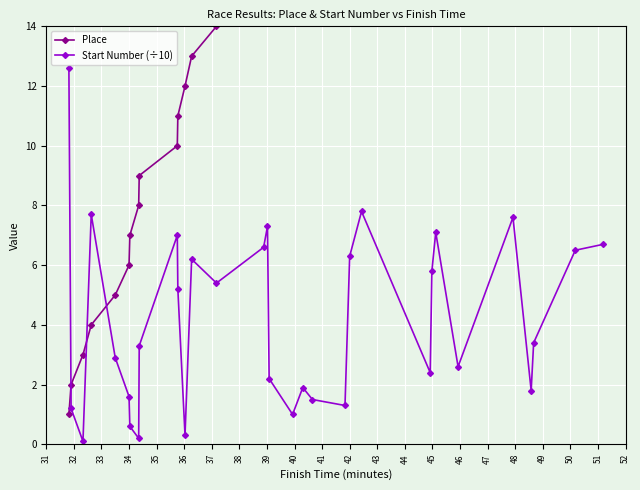

True or false: Start Number (÷10) has more than 1 interior local peaks.

True